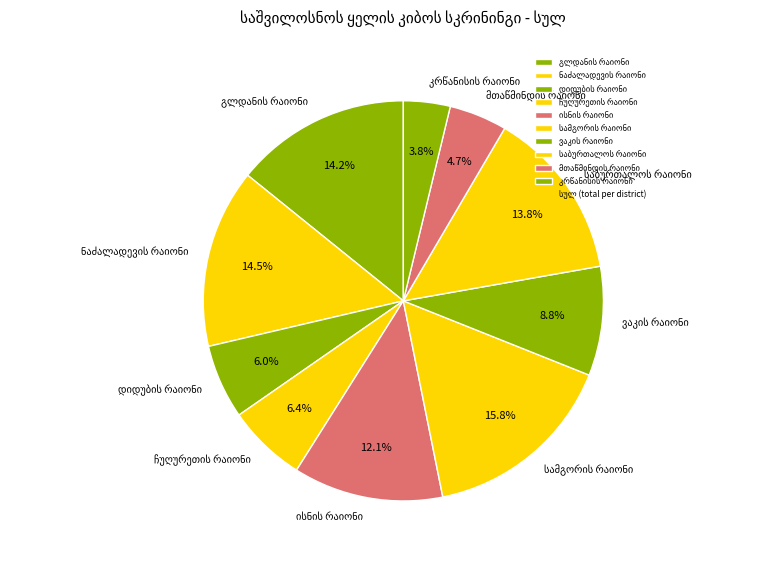

Is there any slice that represents more than half of the pie?

No